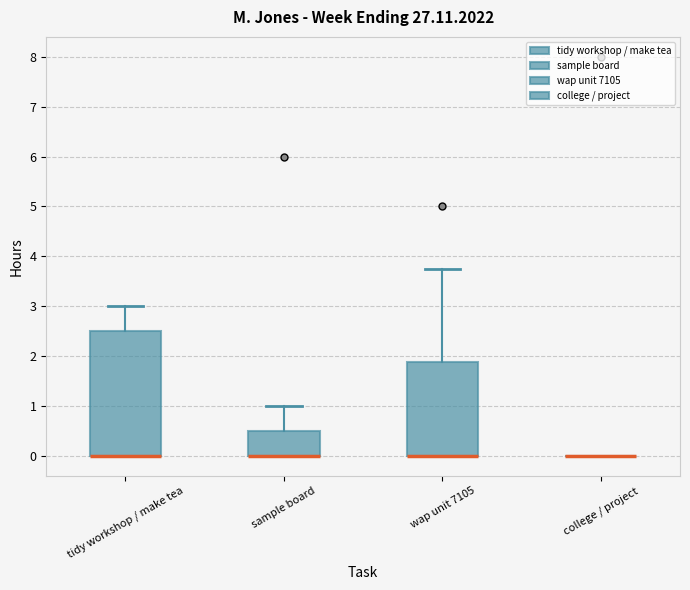

Which box is the tallest, from its lower edge to its upper edge?

tidy workshop / make tea